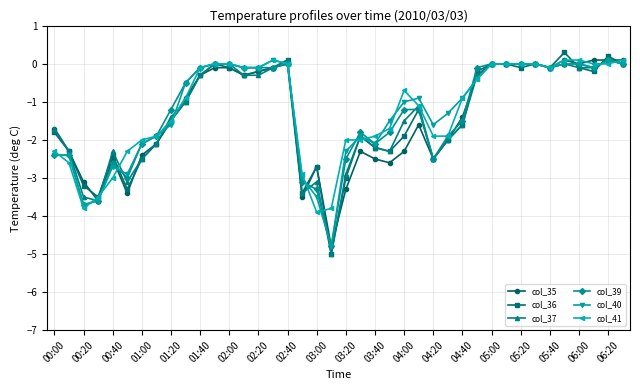

What is the value of the col_37 point at the 21st from the left?

-2.9